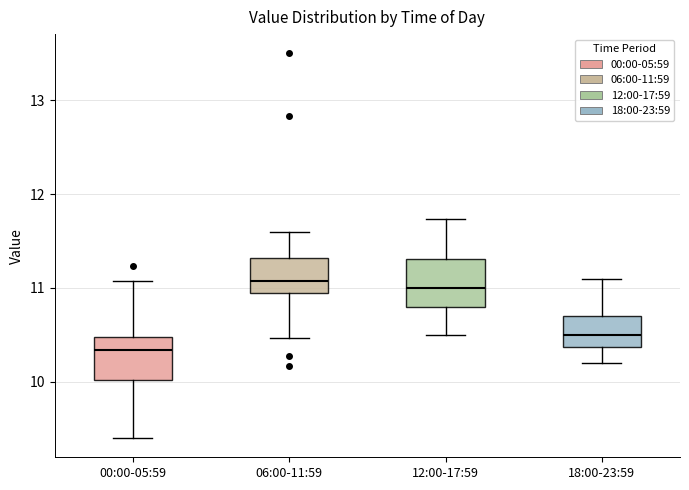

Which box's median line is the lowest?

00:00-05:59